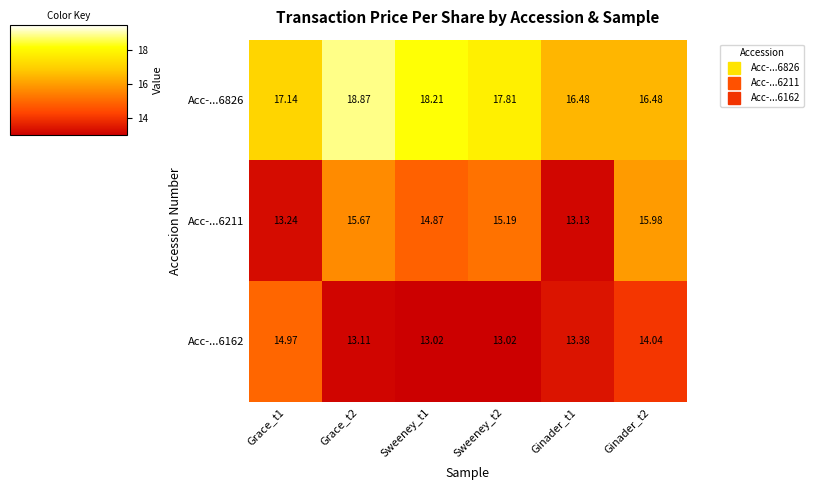

Is the value of Acc-...6826 at Grace_t2 greater than the value of Acc-...6211 at Ginader_t2?

Yes